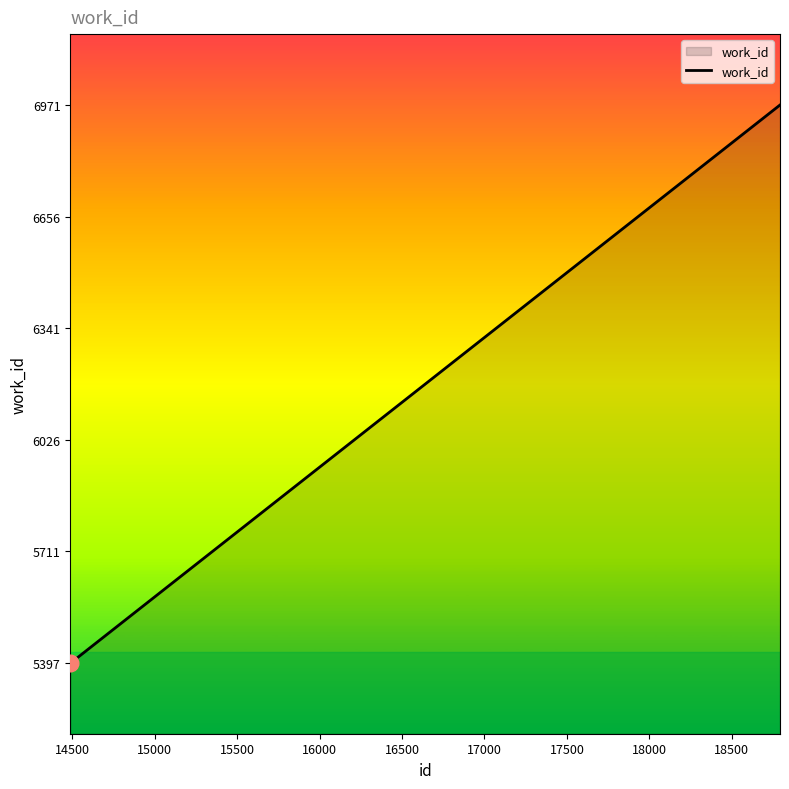

Does the chart have visible grid lines?

No